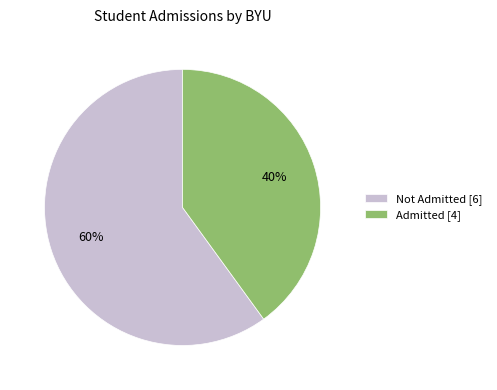

Rank the categories by value from highest to lowest.

Not Admitted [6], Admitted [4]